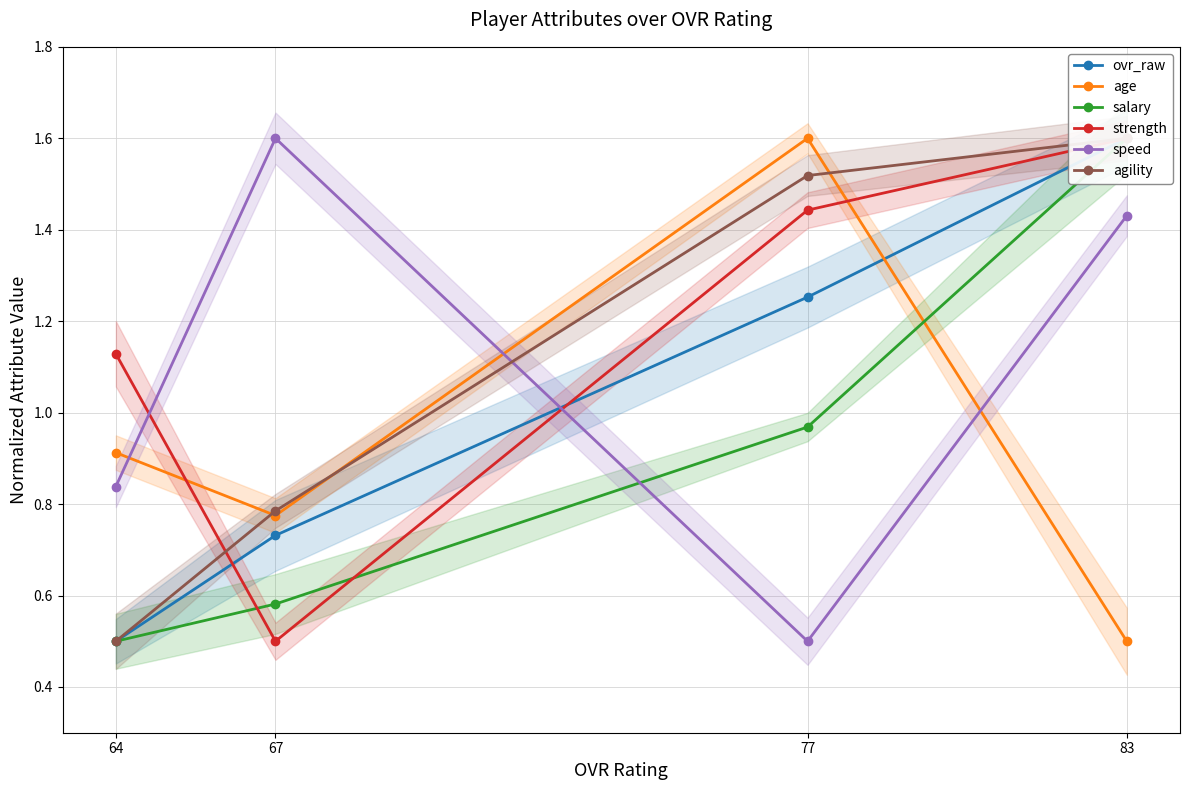

True or false: agility has a value of 1.6 at 83.

True